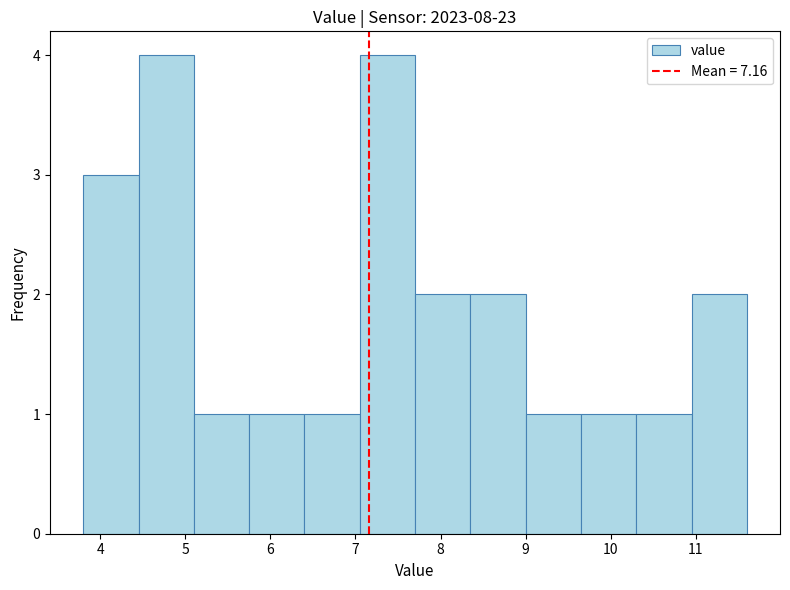

Reading left to right, list every bar in this chart as the range it spans on the x-axis followed by its height. Neither the bar edges nor the heights are printed on the chart, so give them approximately, as read against the axes.

3.80 to 4.45: 3
4.45 to 5.10: 4
5.10 to 5.75: 1
5.75 to 6.40: 1
6.40 to 7.05: 1
7.05 to 7.70: 4
7.70 to 8.35: 2
8.35 to 9.00: 2
9.00 to 9.65: 1
9.65 to 10.30: 1
10.30 to 10.95: 1
10.95 to 11.60: 2